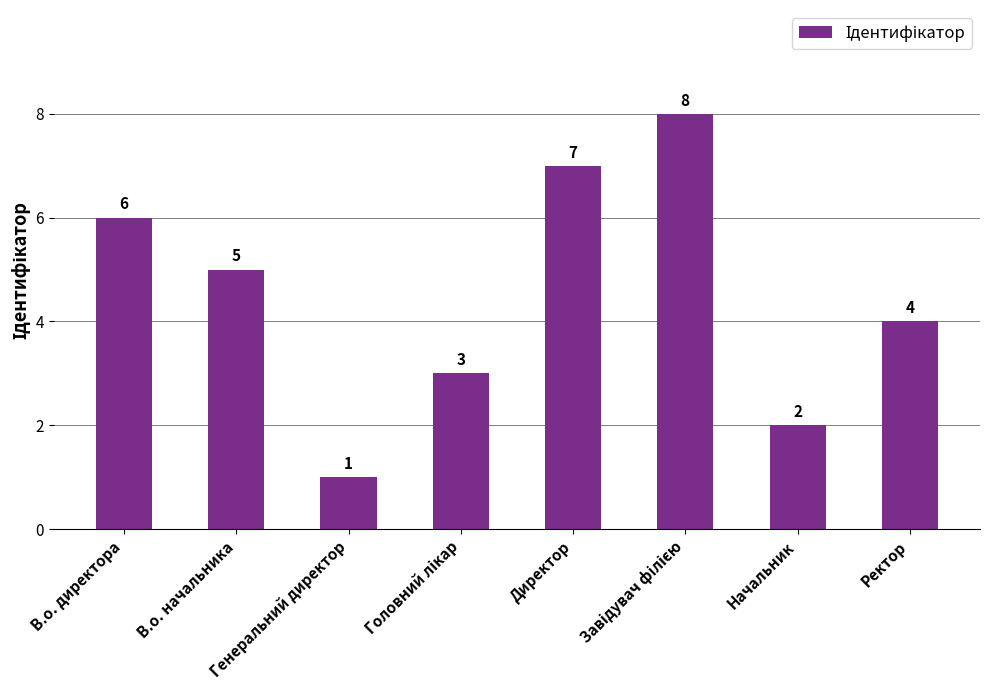

What is the change in value from Директор to Ректор?

-3